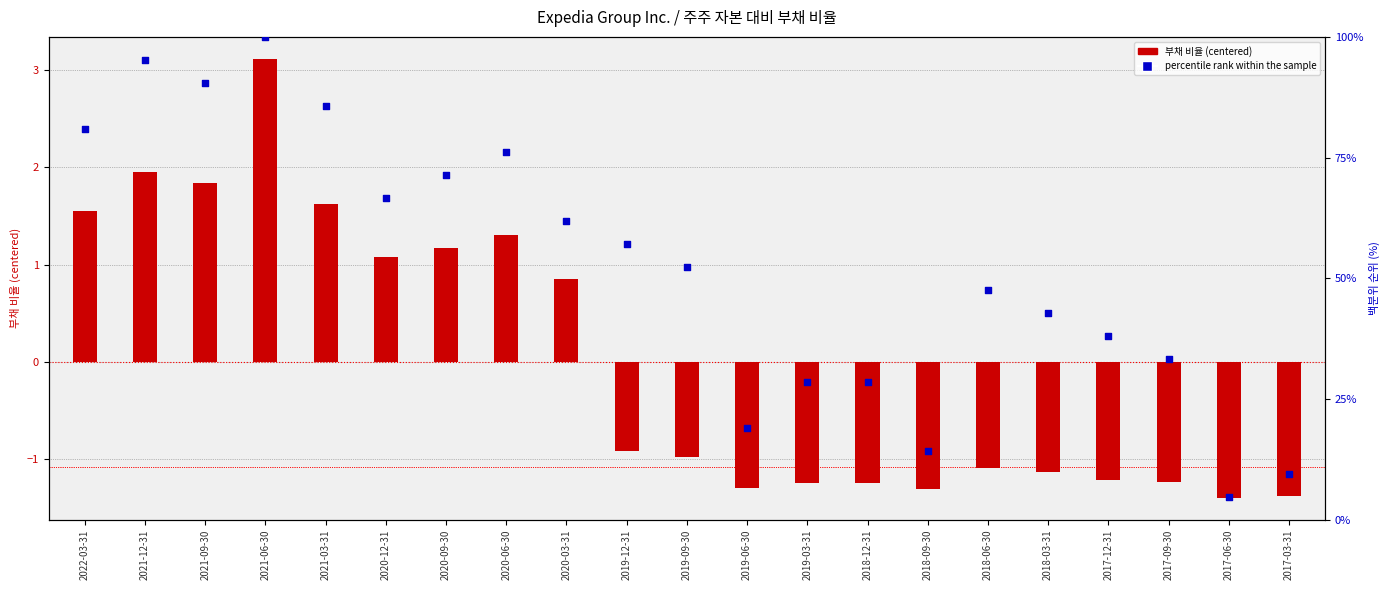

Is the value of 주주 자본 대비 부채 비율 (Expedia) at 2017-03-31 greater than the value of percentile rank within the sample at 2017-03-31?

No